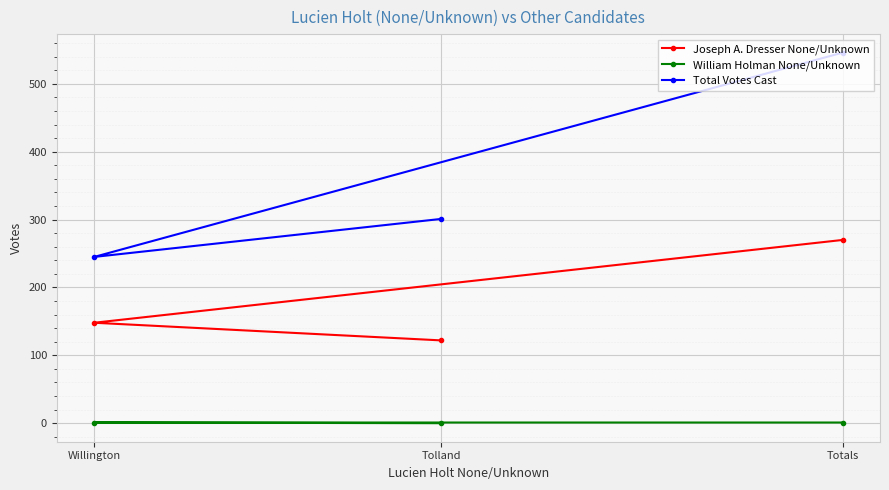

Which series has the largest total across all categories?

Total Votes Cast